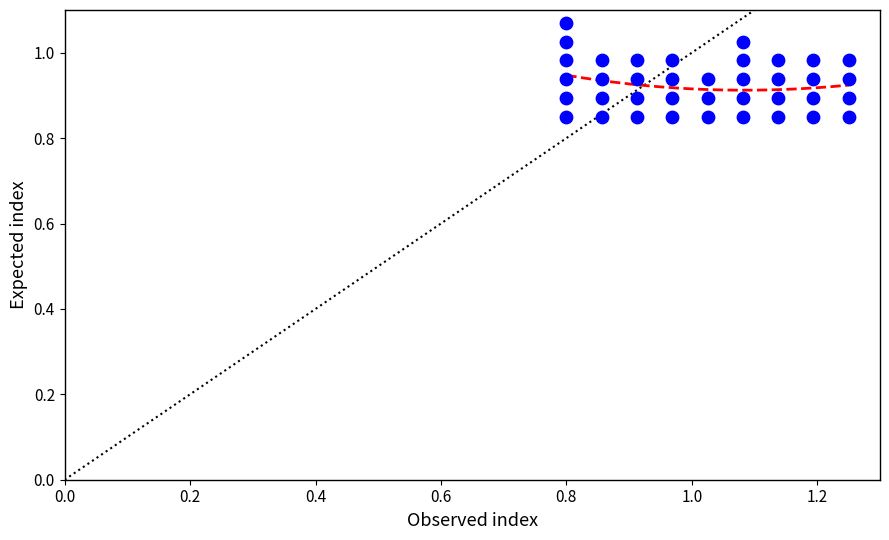

What is the range of X values (max minus min)?

0.4